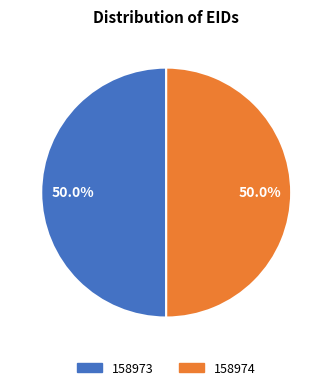

How many segments does this pie chart have?

2